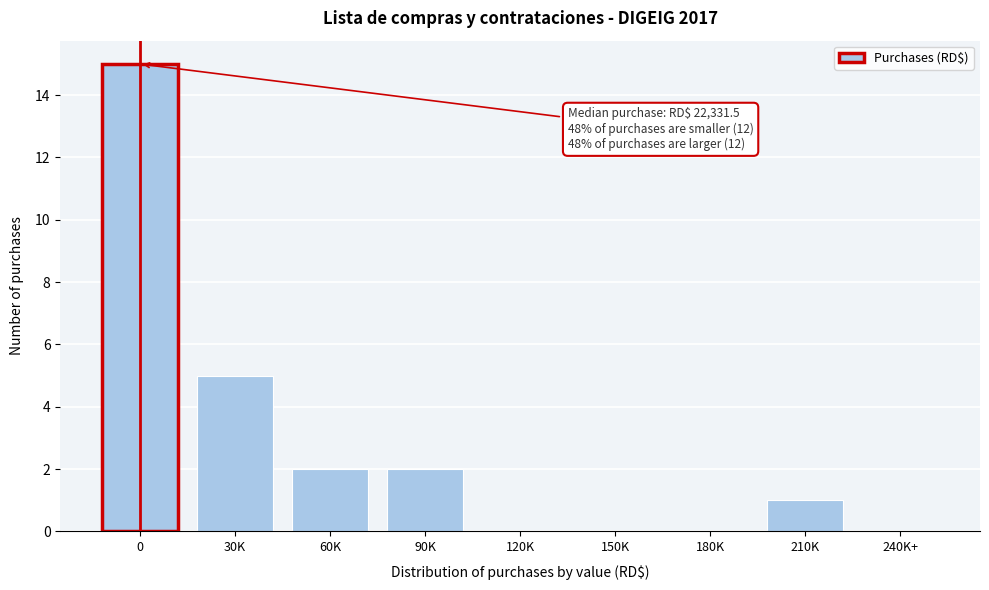

Reading right to left, list all the values displayed in this chart.

240K+=0	210K=1	180K=0	150K=0	120K=0	90K=2	60K=2	30K=5	0=15